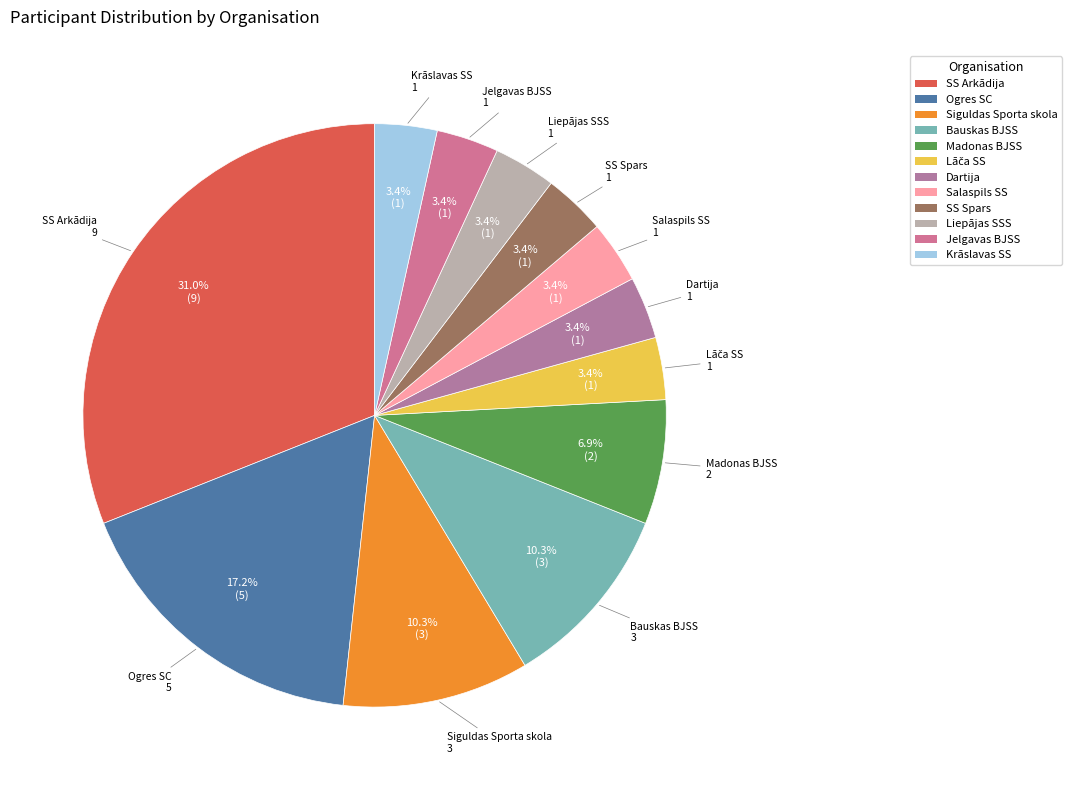

Is the sum of Salaspils SS and Liepājas SSS greater than half?

No